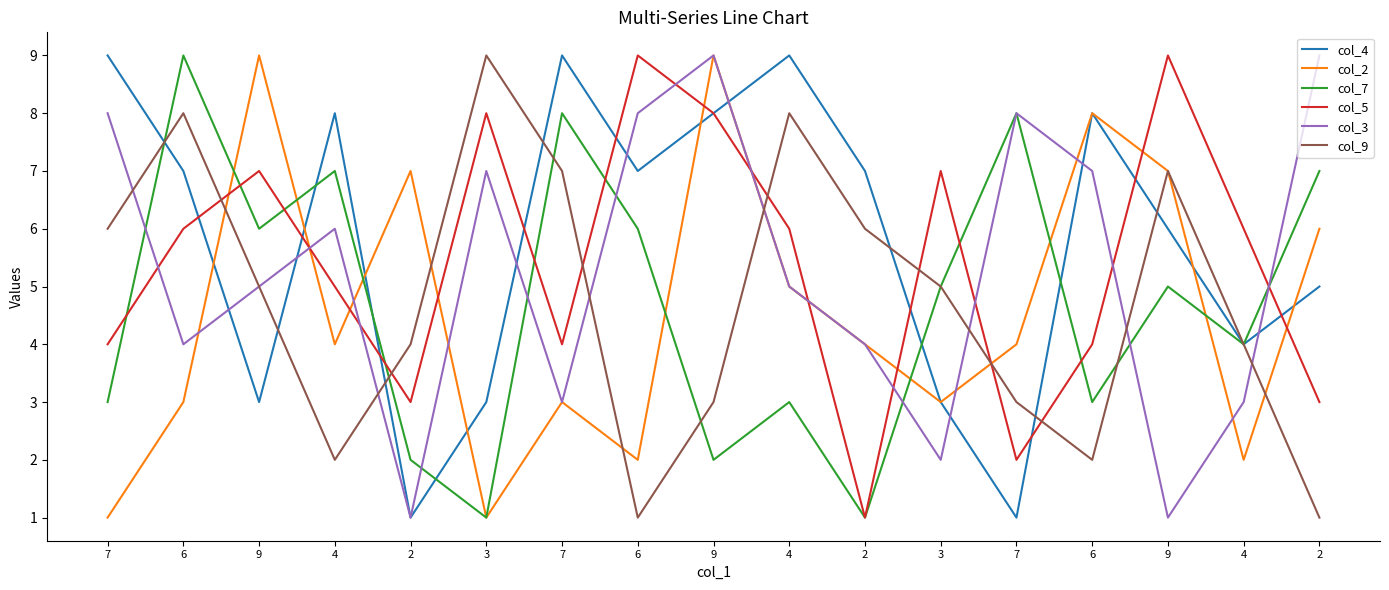

What is the approximate value of col_5 at 3?

8